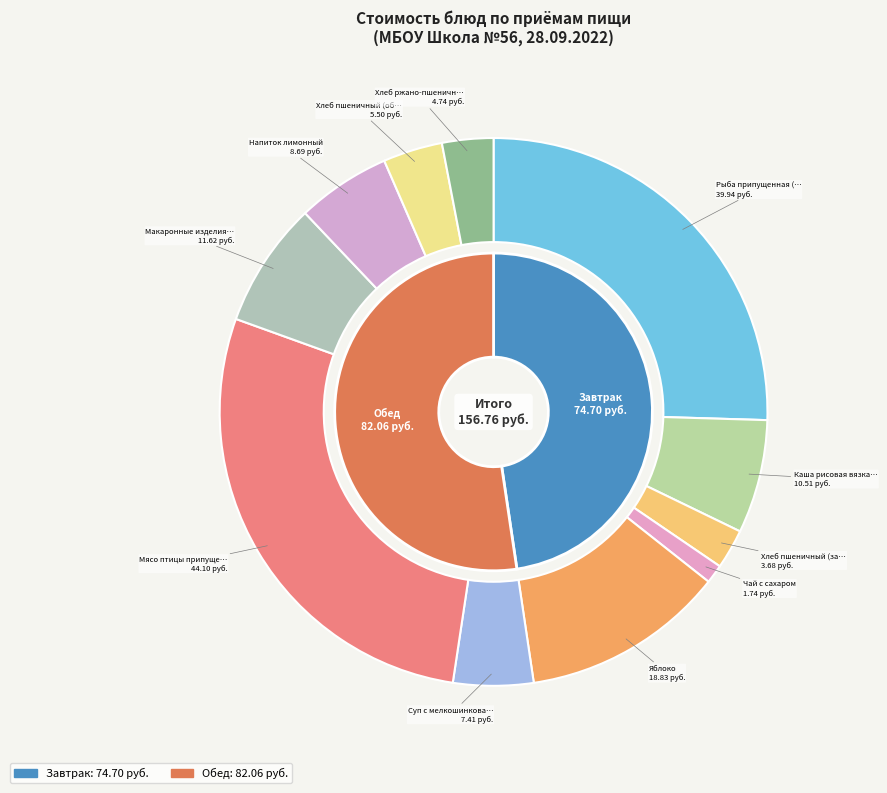

Is the sum of Макаронные изделия отварные с маслом and Суп с мелкошинкованными овощами greater than half?

No